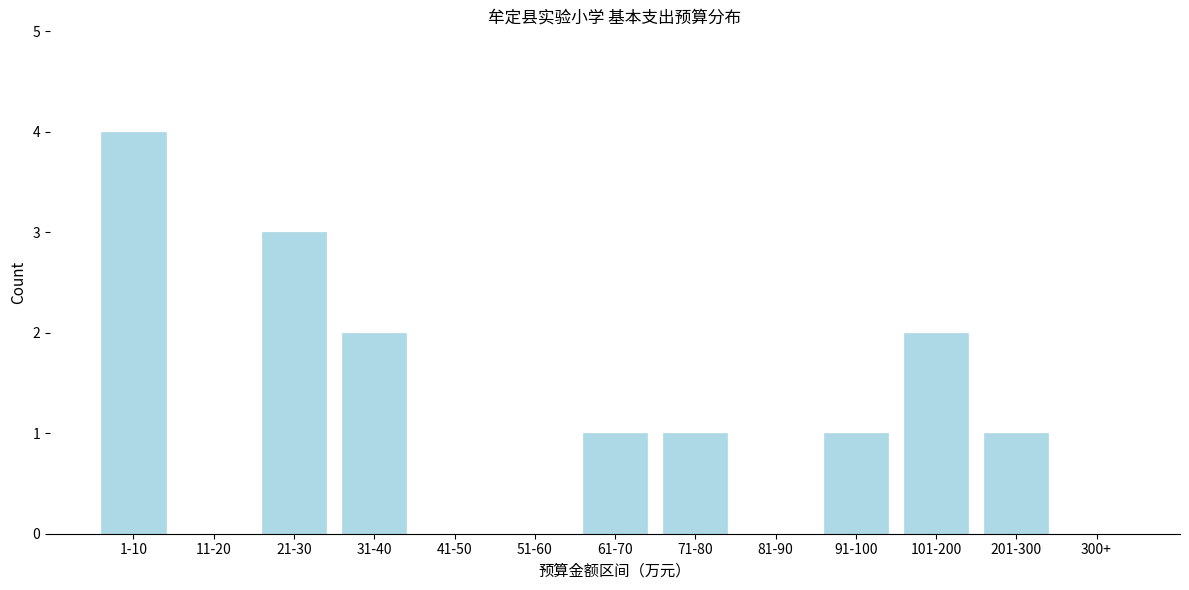

Reading left to right, what are all the values shown in this chart?

1-10=4	11-20=0	21-30=3	31-40=2	41-50=0	51-60=0	61-70=1	71-80=1	81-90=0	91-100=1	101-200=2	201-300=1	300+=0